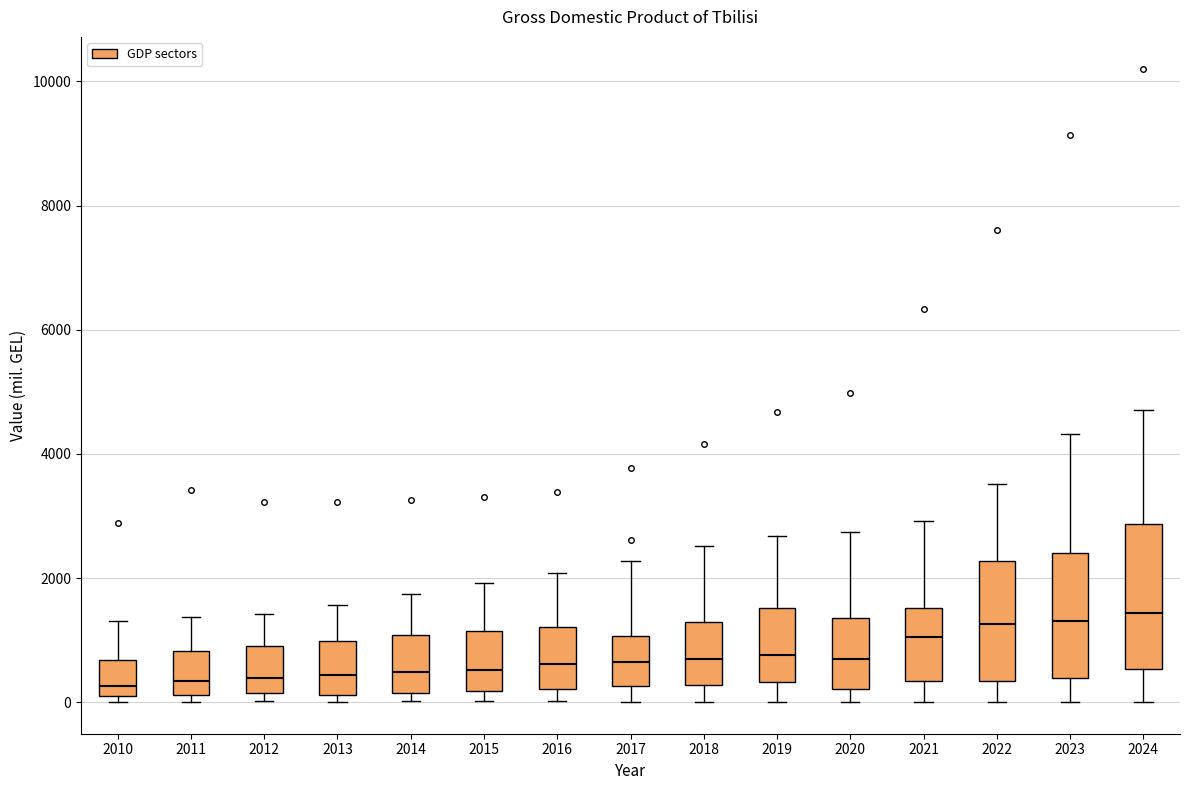

Reading left to right, transcribe this box plot: for each box, give where its median line is, the range the box spans, and where its two whiskers end, as read against the y-axis. The values are not printed on the chart, so give them approximately, as read against the axis.

2010: median 200 (just above the box's lower edge), box 200 to 600, whiskers 0 to 1400
2011: median 400, box 200 to 800, whiskers 0 to 1400
2012: median 400, box 200 to 800, whiskers 0 to 1400
2013: median 400, box 200 to 1000, whiskers 0 to 1600
2014: median 400, box 200 to 1000, whiskers 0 to 1800
2015: median 600, box 200 to 1200, whiskers 0 to 2000
2016: median 600, box 200 to 1200, whiskers 0 to 2000
2017: median 600, box 200 to 1000, whiskers 0 to 2200
2018: median 600, box 200 to 1200, whiskers 0 to 2600
2019: median 800, box 400 to 1600, whiskers 0 to 2600
2020: median 800, box 200 to 1400, whiskers 0 to 2800
2021: median 1000, box 400 to 1600, whiskers 0 to 3000
2022: median 1200, box 400 to 2200, whiskers 0 to 3600
2023: median 1400, box 400 to 2400, whiskers 0 to 4400
2024: median 1400, box 600 to 2800, whiskers 0 to 4800